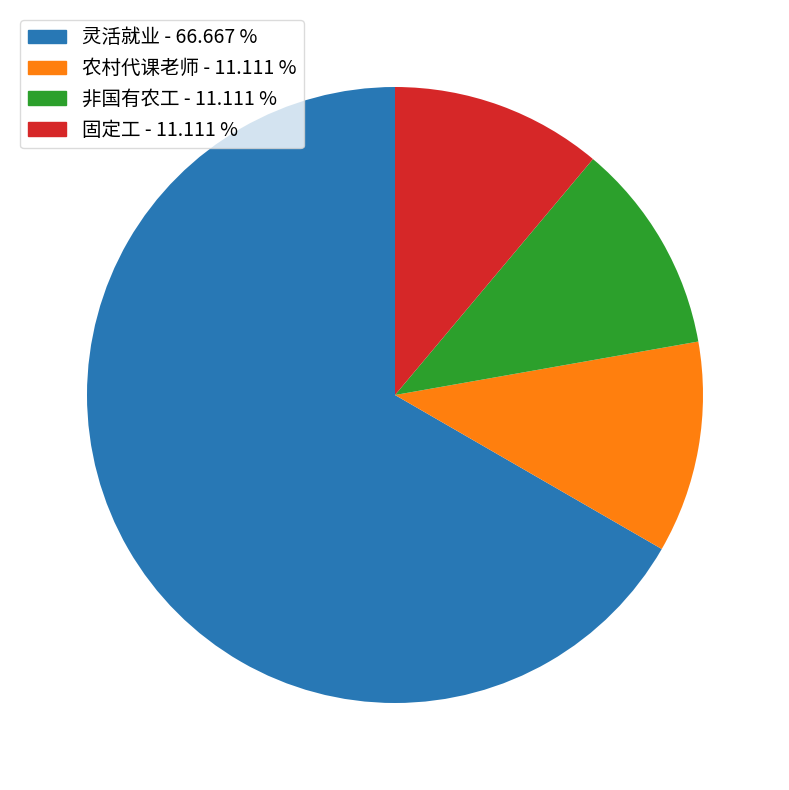

Is 灵活就业 the majority of the pie?

Yes